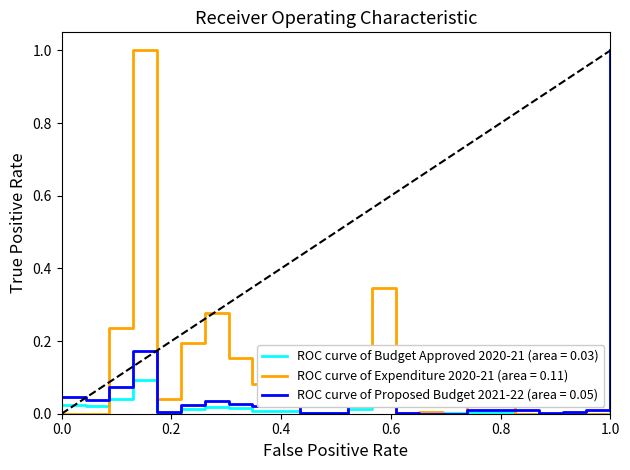

What is the maximum value shown in the chart?

1.0